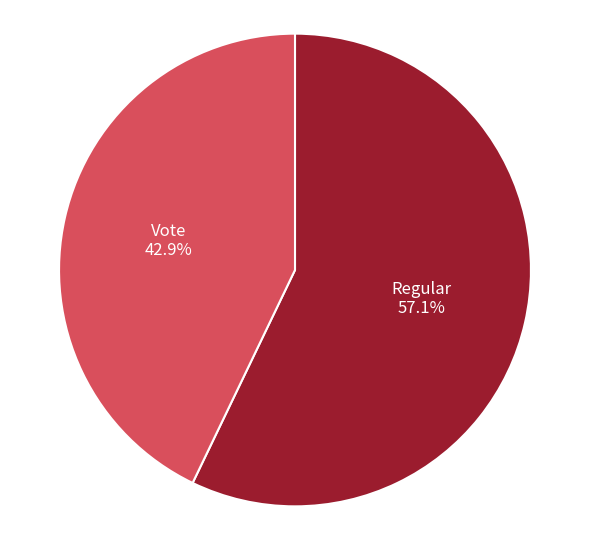

To the nearest percent, what is the difference between the largest and smallest slice percentages?

14%